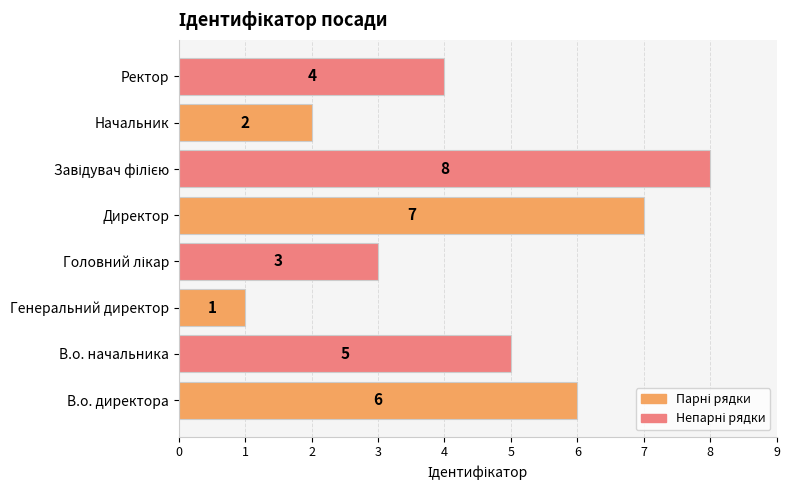

Count the values in the range 3 to 7.

5